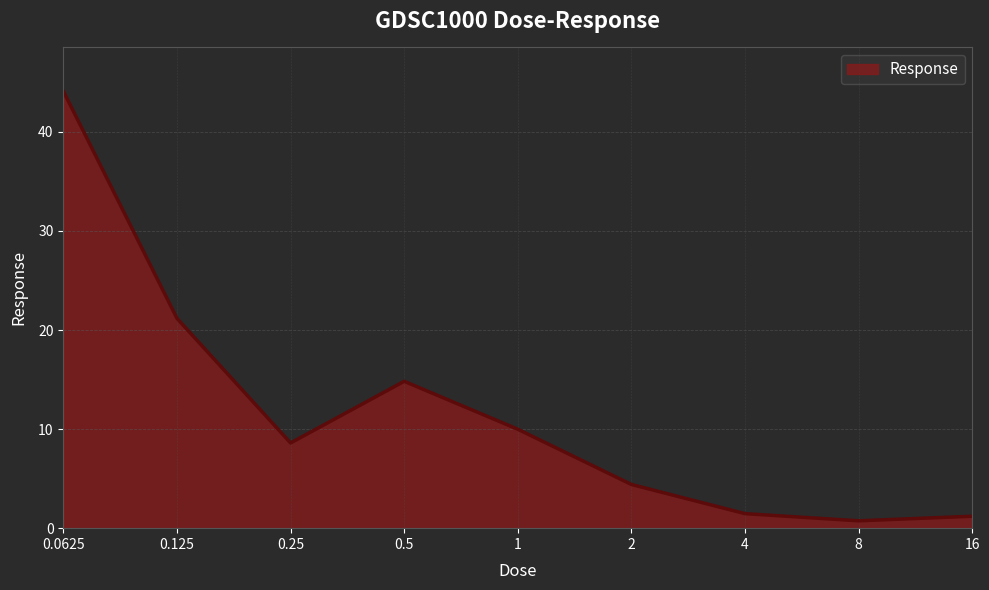

What is the difference between the maximum and minimum values?

43.4